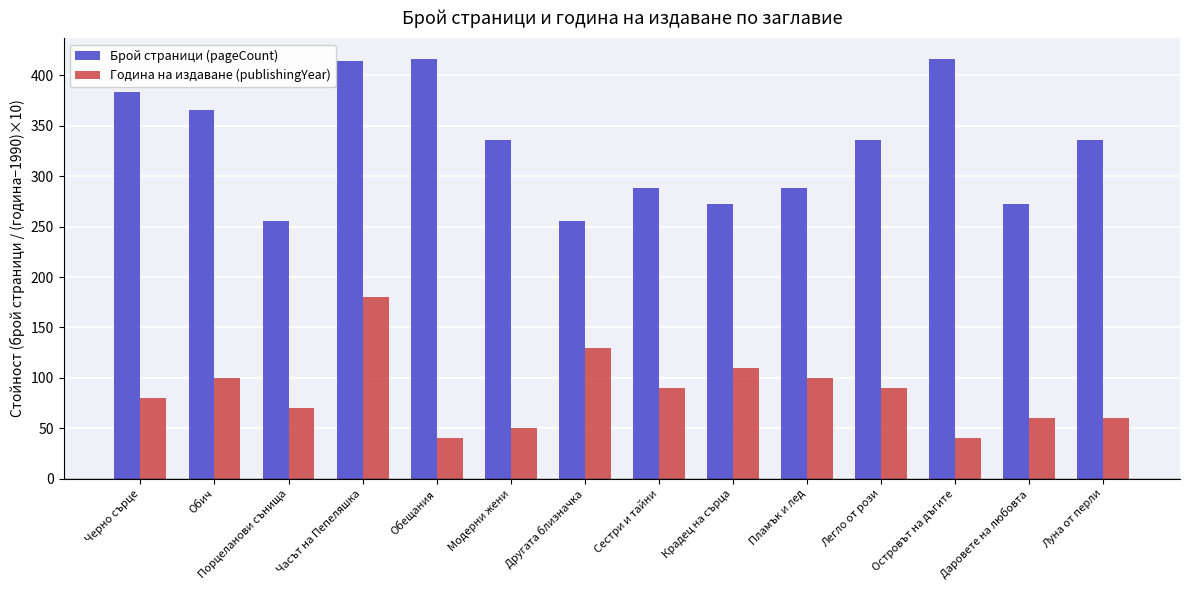

The Година на издаване (publishingYear) series shows 40 at Обещания. True or false?

True